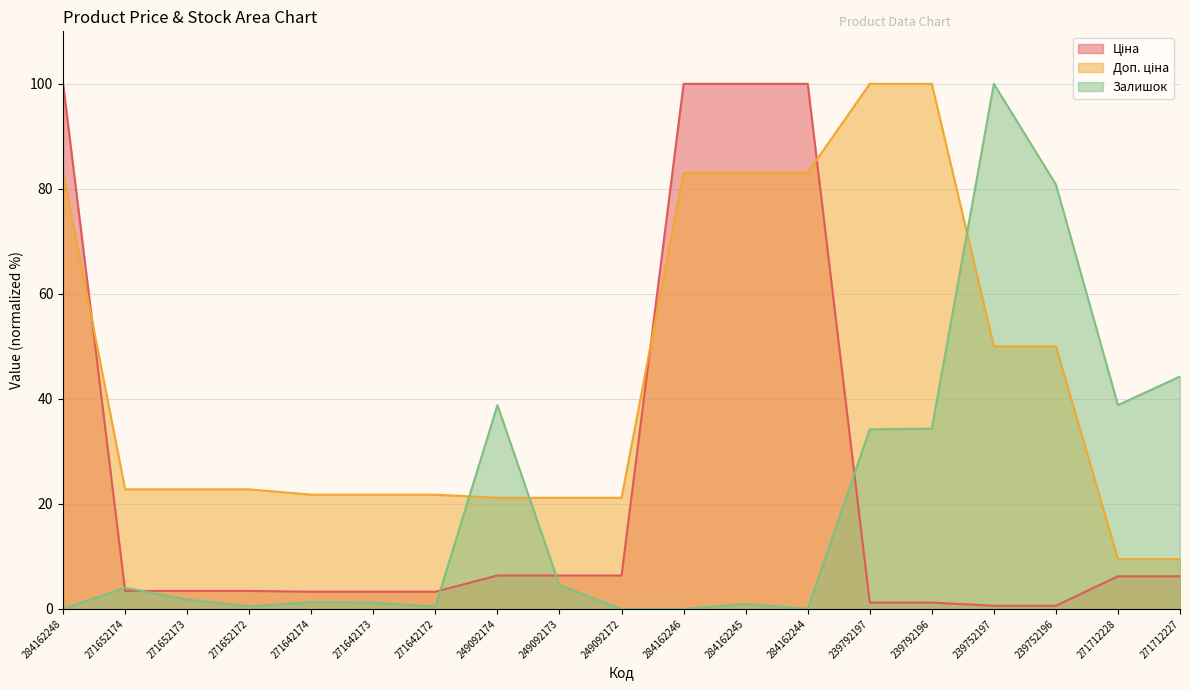

What are all the series names shown in the legend?

Ціна, Доп. ціна, Залишок